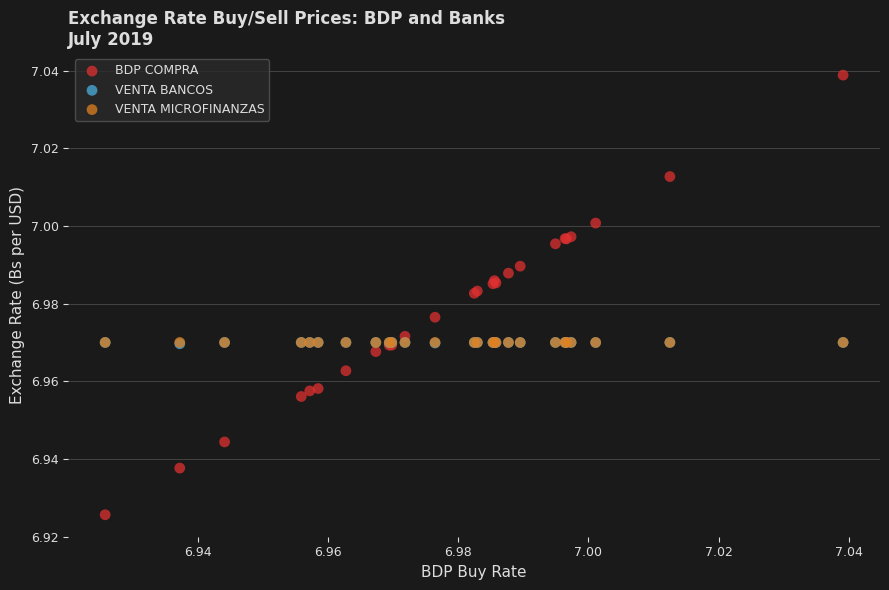

What are all the series names shown in the legend?

BDP COMPRA, VENTA BANCOS, VENTA MICROFINANZAS